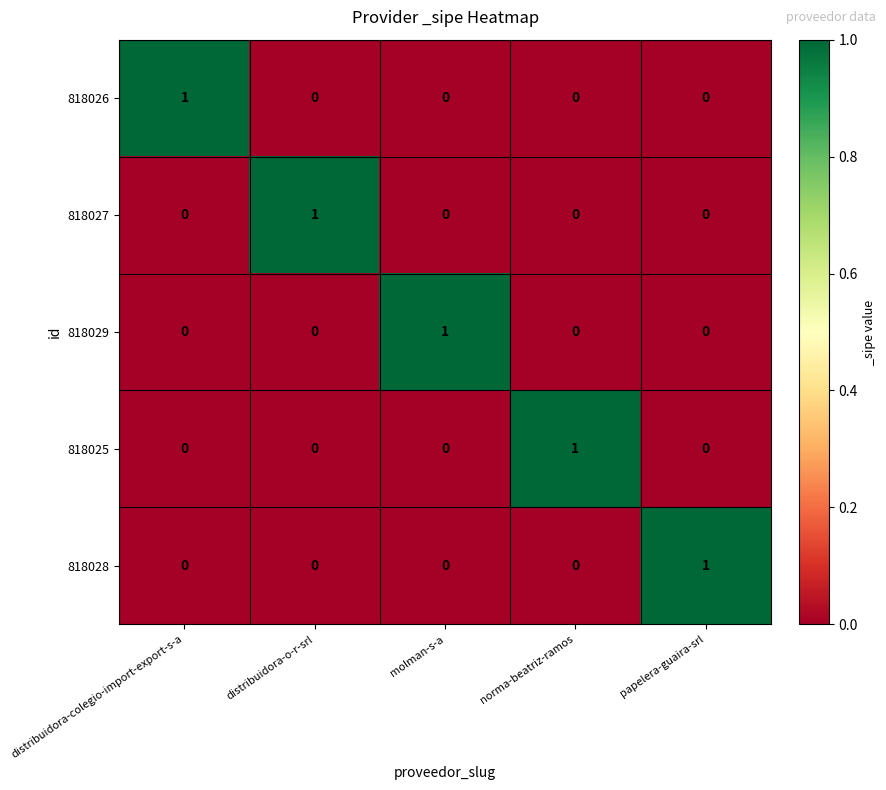

Reading left to right, extract all data points from this chart.

818026: distribuidora-colegio-import-export-s-a=1	distribuidora-o-r-srl=0	molman-s-a=0	norma-beatriz-ramos=0	papelera-guaira-srl=0
818027: distribuidora-colegio-import-export-s-a=0	distribuidora-o-r-srl=1	molman-s-a=0	norma-beatriz-ramos=0	papelera-guaira-srl=0
818029: distribuidora-colegio-import-export-s-a=0	distribuidora-o-r-srl=0	molman-s-a=1	norma-beatriz-ramos=0	papelera-guaira-srl=0
818025: distribuidora-colegio-import-export-s-a=0	distribuidora-o-r-srl=0	molman-s-a=0	norma-beatriz-ramos=1	papelera-guaira-srl=0
818028: distribuidora-colegio-import-export-s-a=0	distribuidora-o-r-srl=0	molman-s-a=0	norma-beatriz-ramos=0	papelera-guaira-srl=1